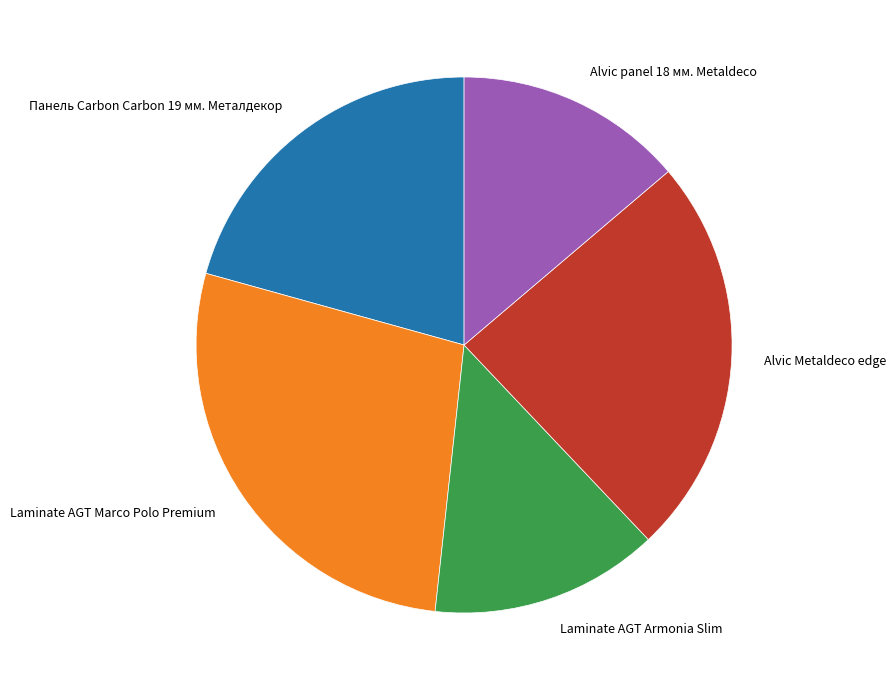

Which has a higher value, Панель Carbon Carbon 19 мм. Металдекор or Laminate AGT Marco Polo Premium?

Laminate AGT Marco Polo Premium